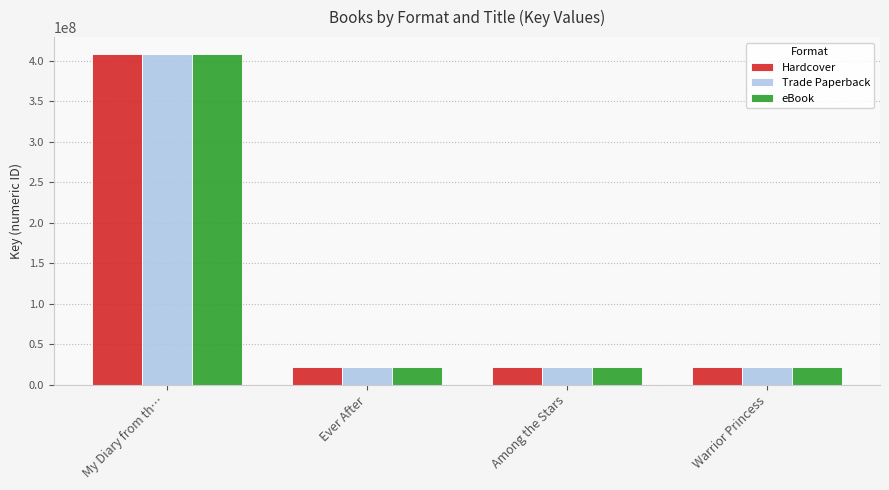

At which category is the sum across all series the highest?

My Diary from th…